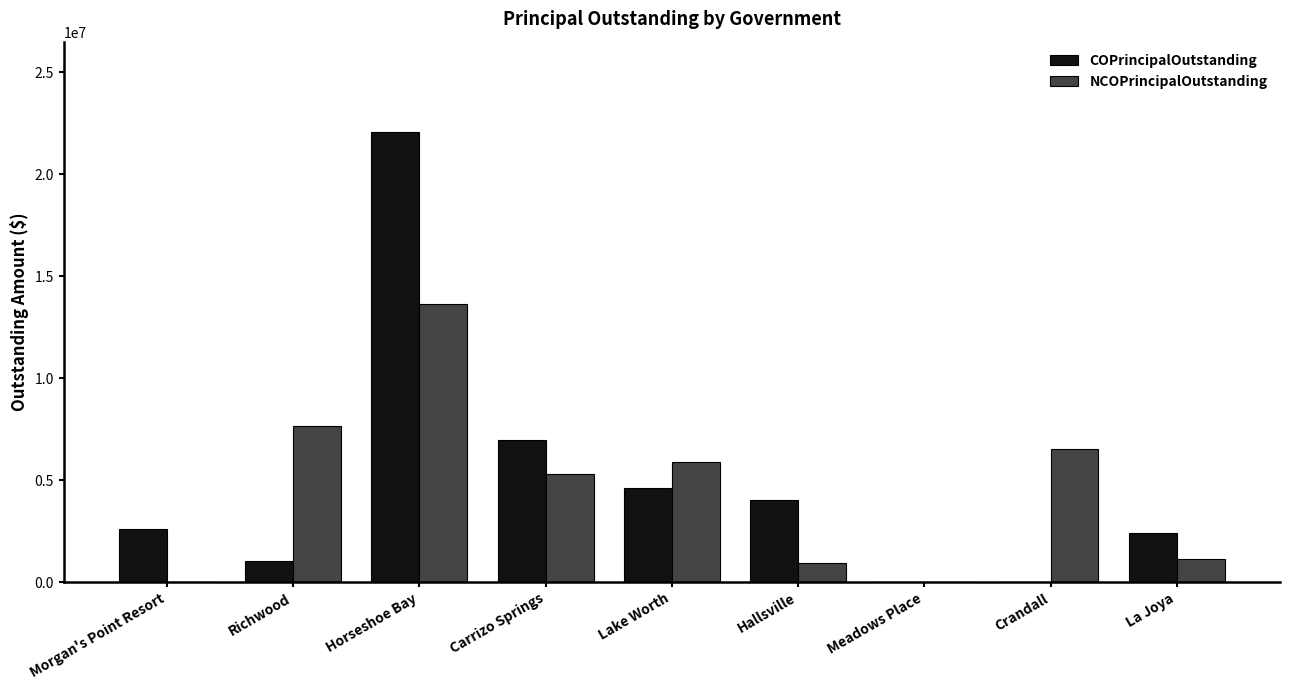

At which category does the chart reach its peak across all series?

Horseshoe Bay